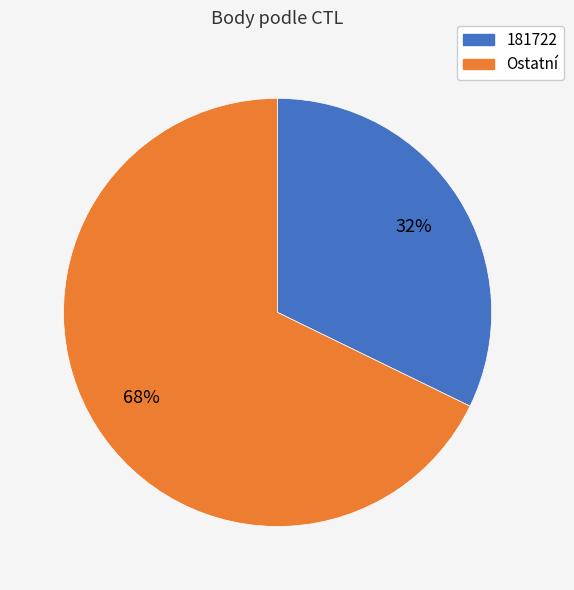

Does any single category account for the majority?

Yes